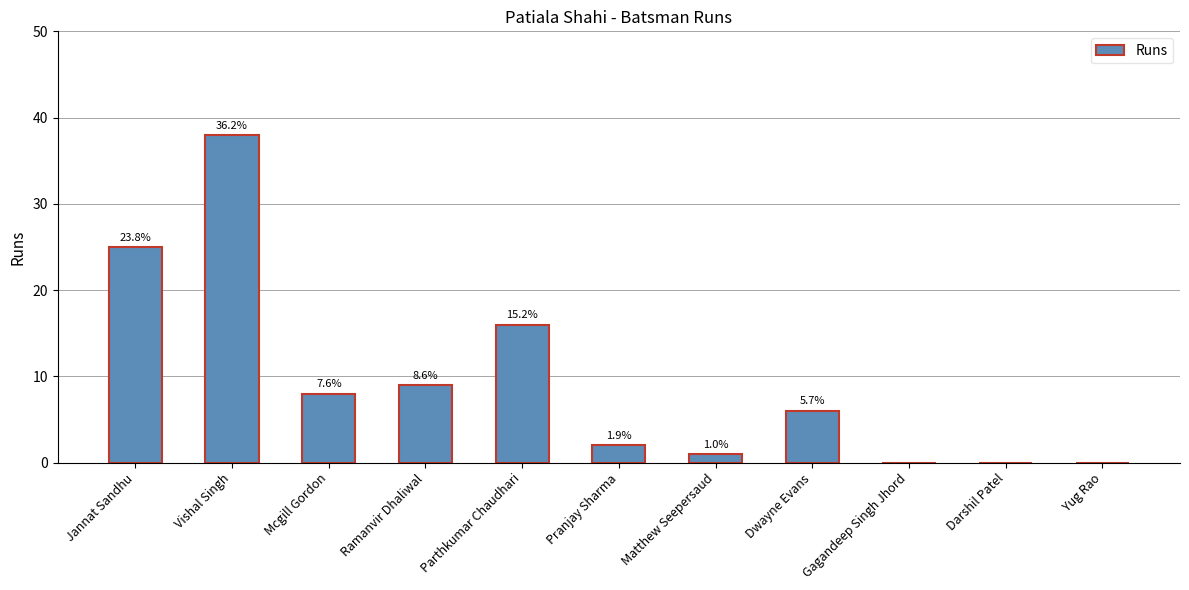

Are the bars horizontal?

No